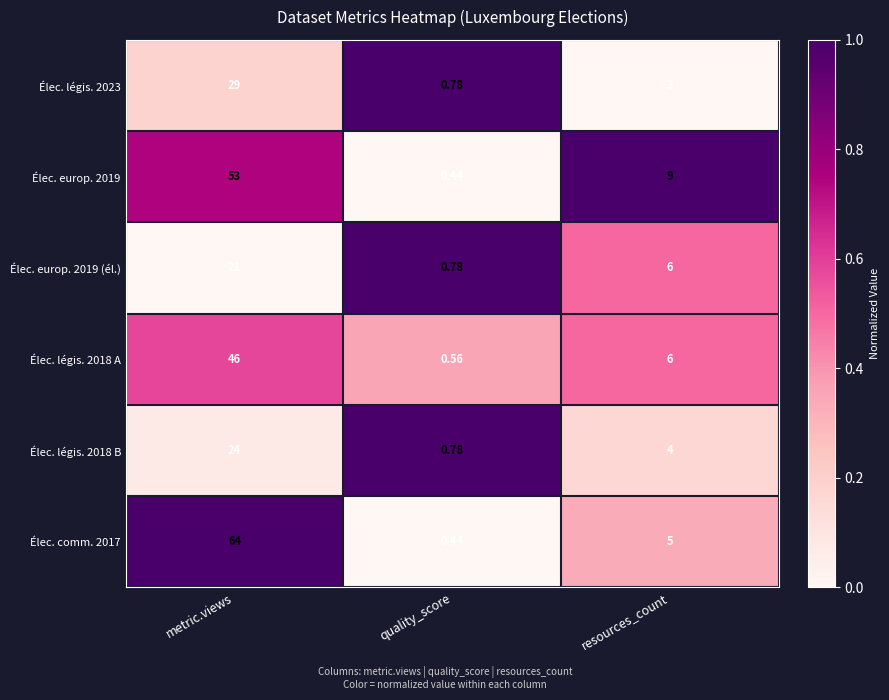

Which category has the lowest value in the Élec. europ. 2019 series?

quality_score